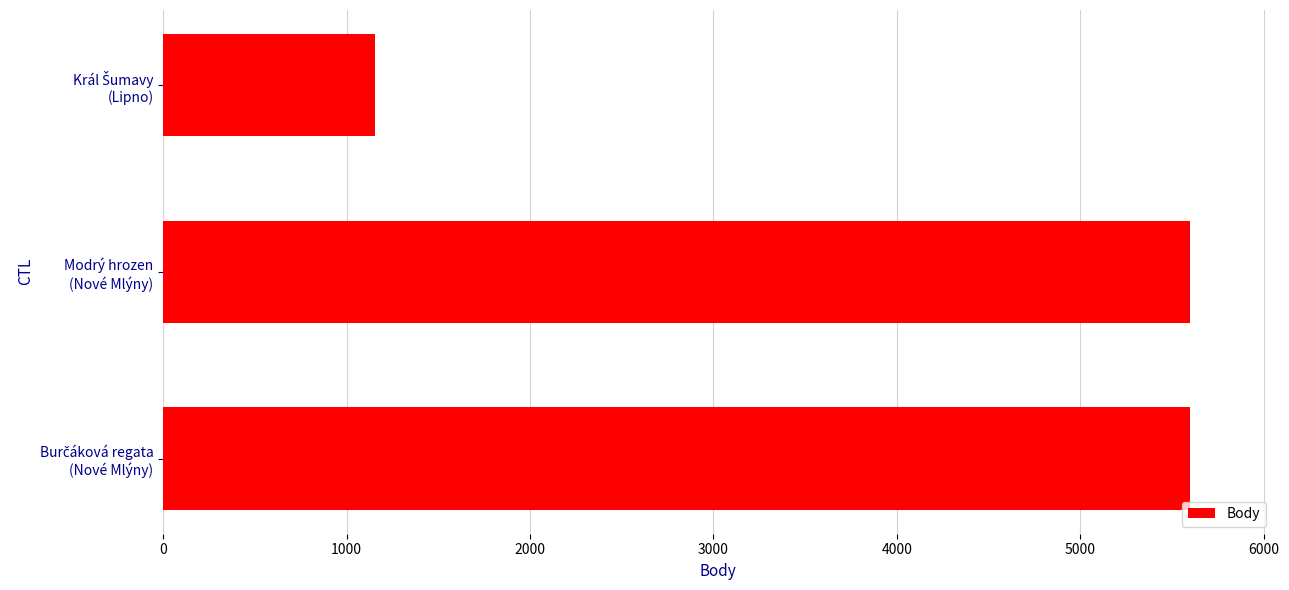

Reading bottom to top, extract all data points from this chart.

5600	5600	1156